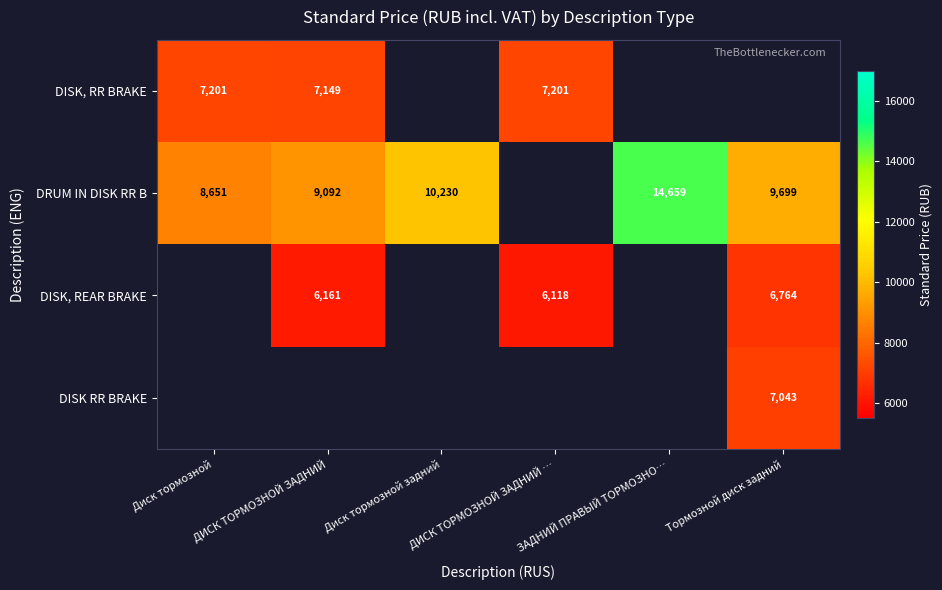

Which has a higher value, Диск тормозной задний or ДИСК ТОРМОЗНОЙ ЗАДНИЙ …?

ДИСК ТОРМОЗНОЙ ЗАДНИЙ …